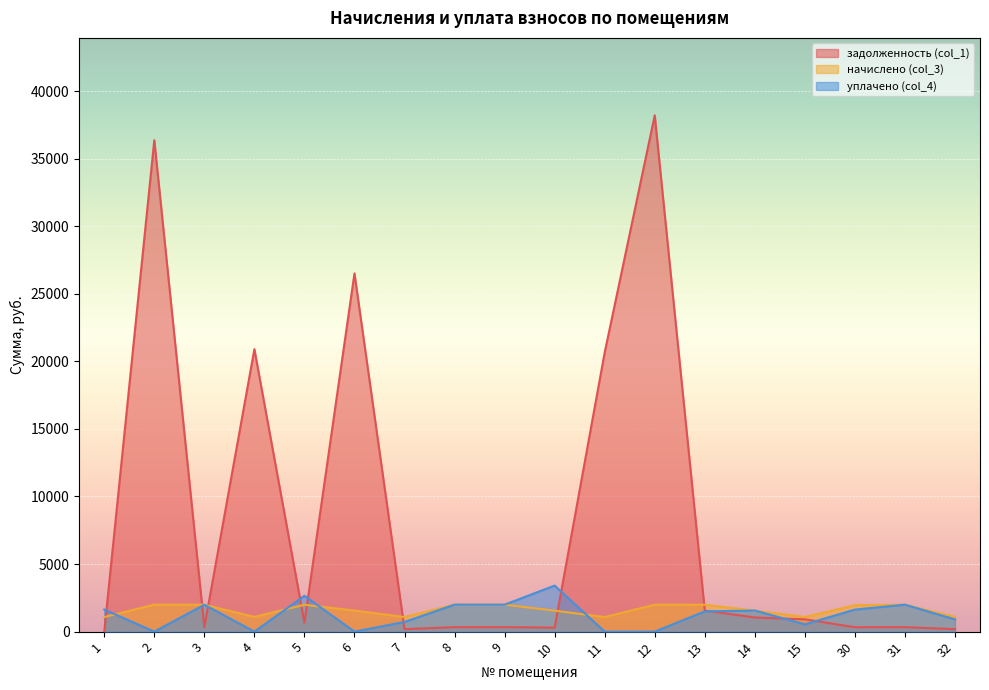

What is the sum of the начислено (col_3) values at 3 and 7?

3068.7